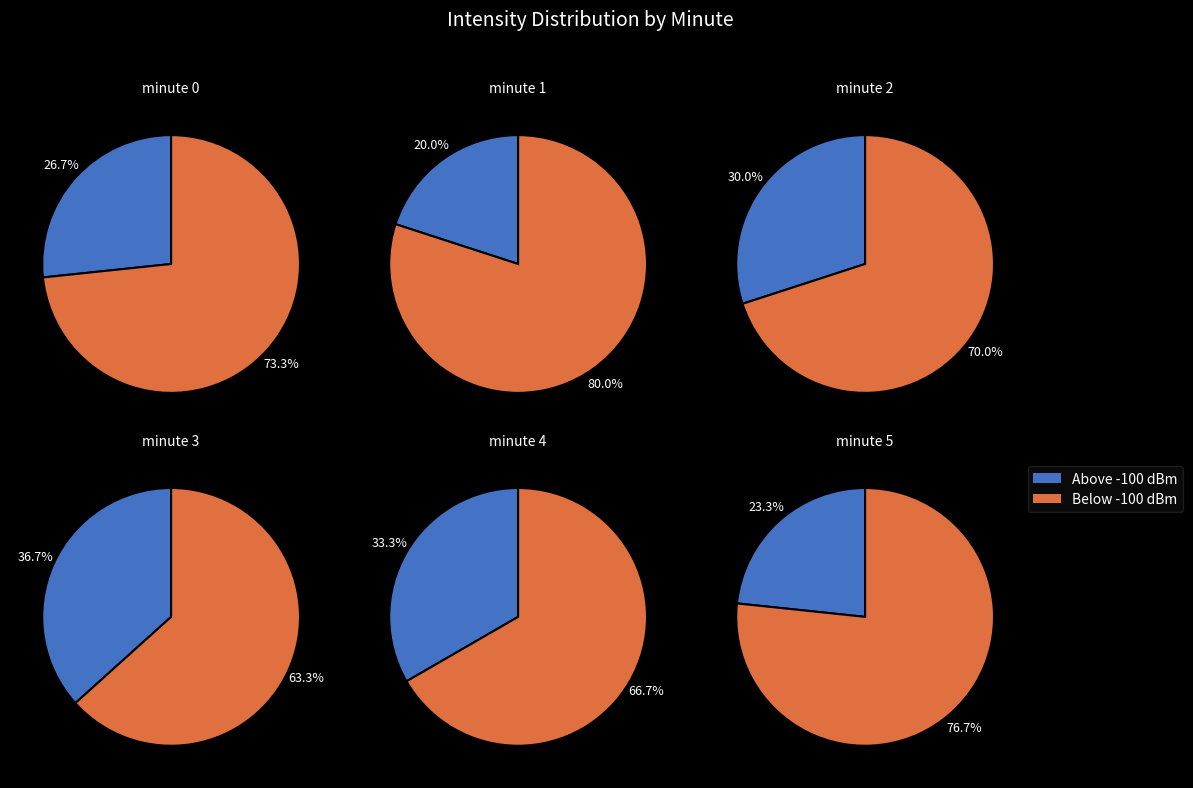

Is it true that minute 5 is 18% of the pie?

True